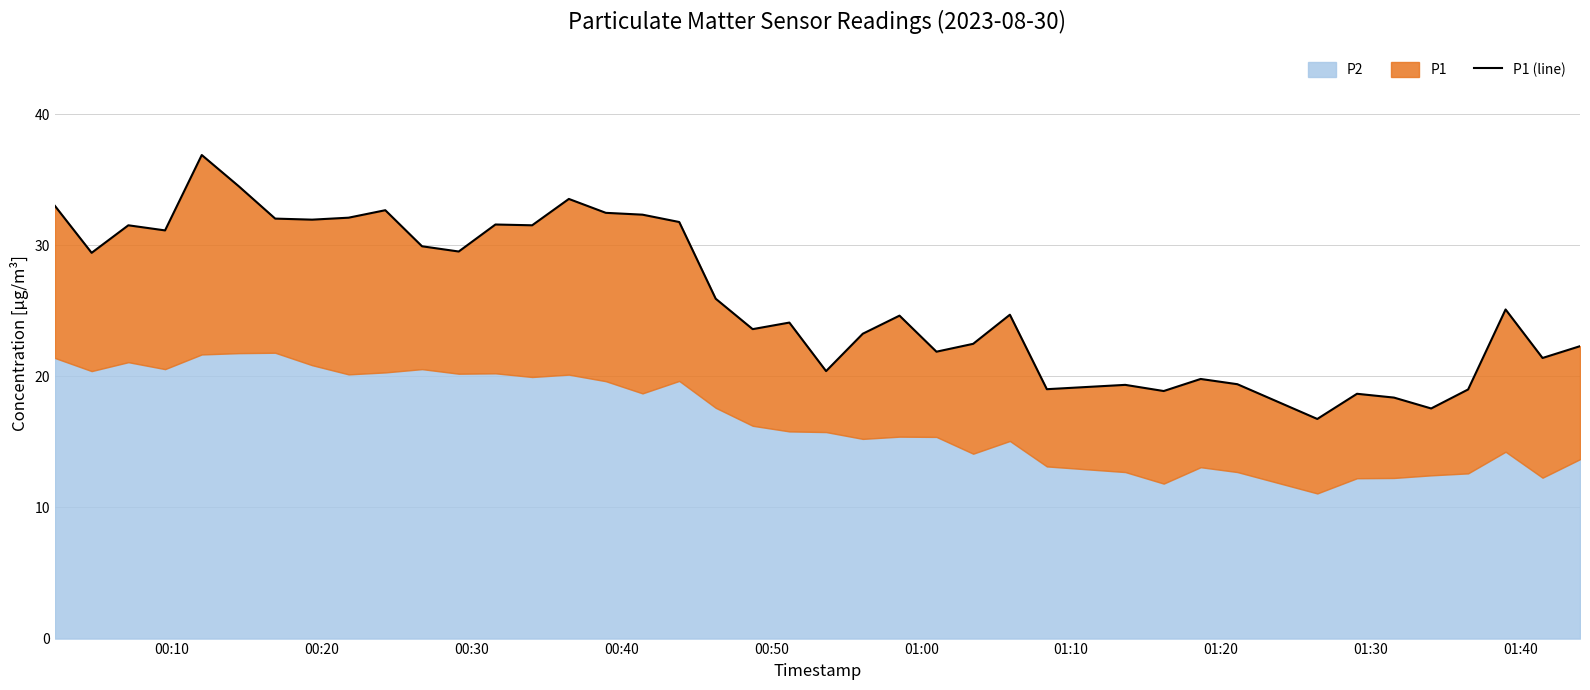

The chart shows a value of 16.7 at 12. True or false?

False